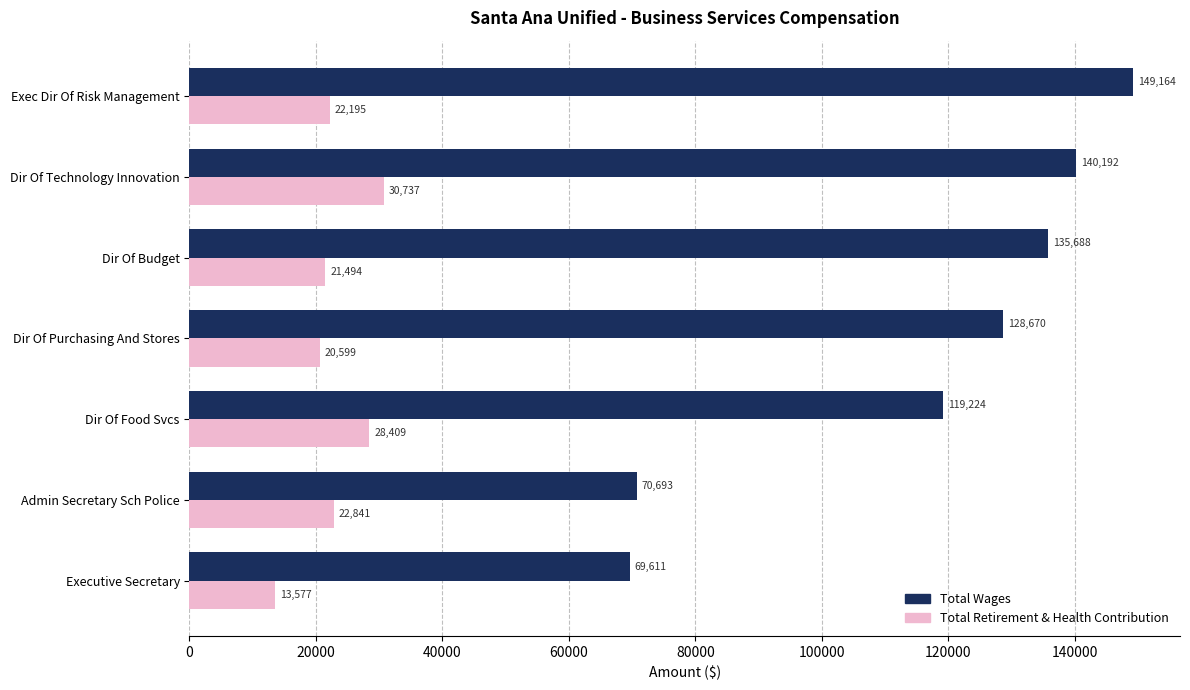

What is the approximate value of Total Wages at Dir Of Purchasing And Stores?

128670